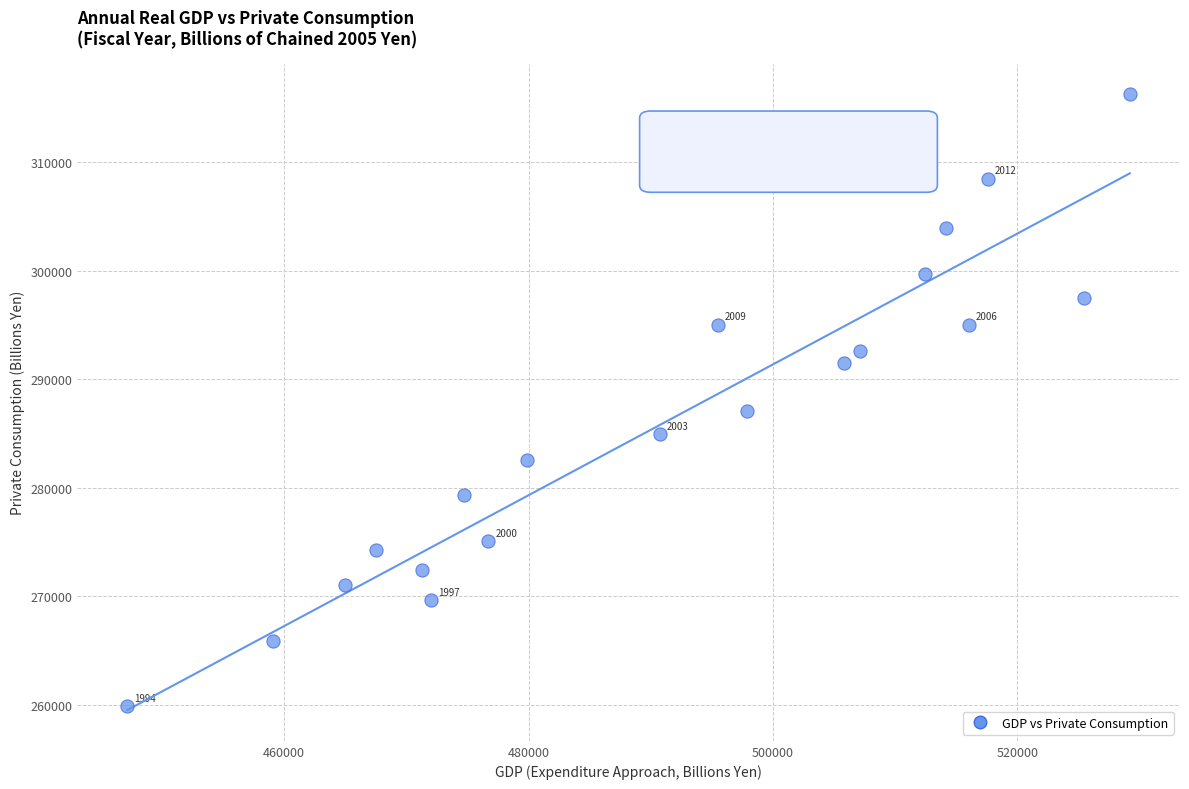

What Y value in the scatter plot is closest to 288048?

287100.3